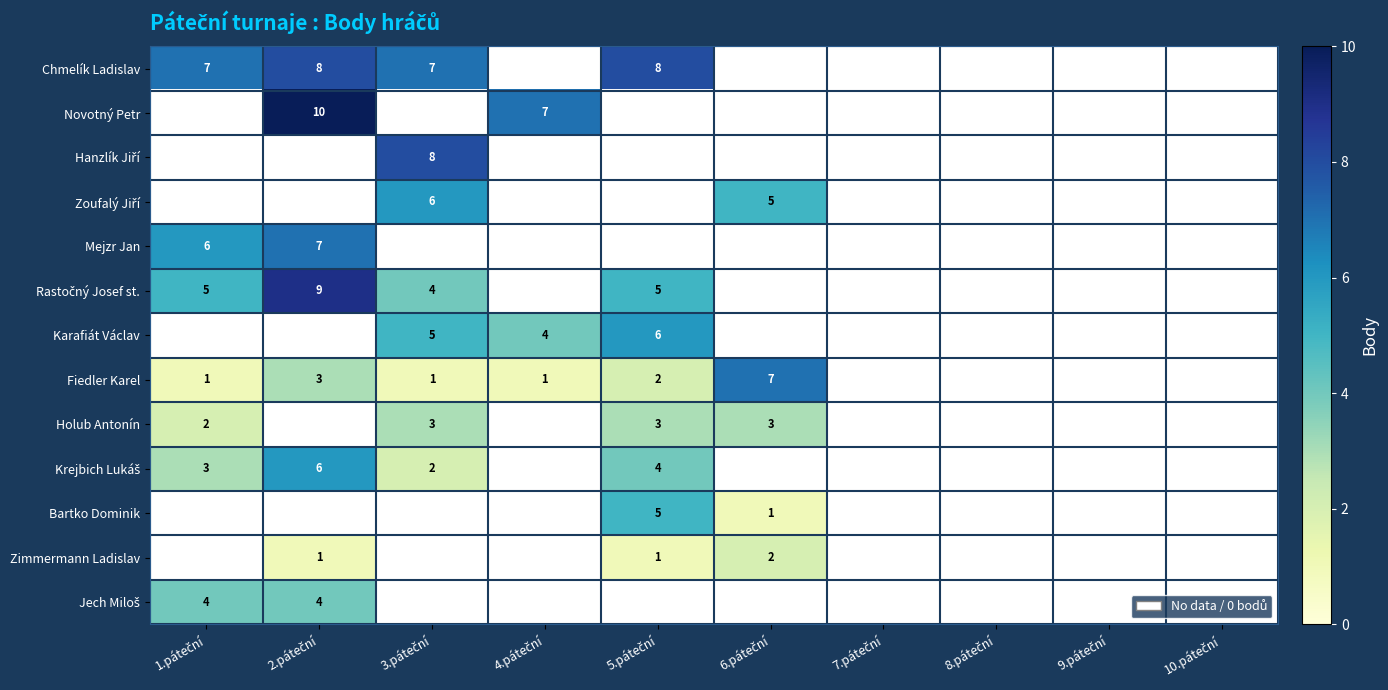

How many positive values does the Hanzlík Jiří series have?

1